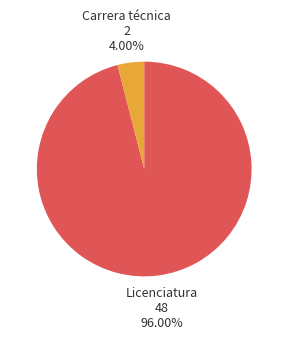

Is the sum of Licenciatura and Carrera técnica greater than half?

Yes